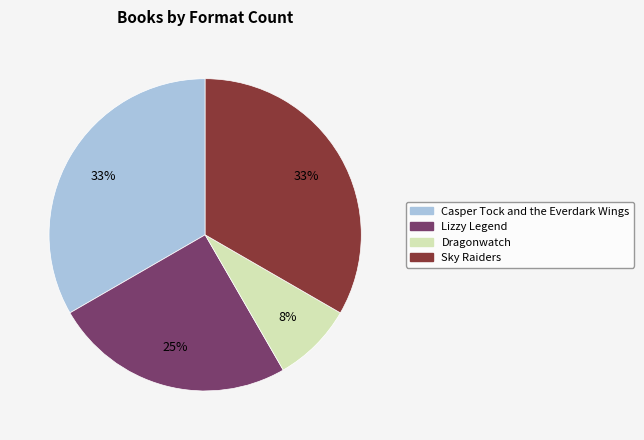

Is there a majority slice in this chart?

No